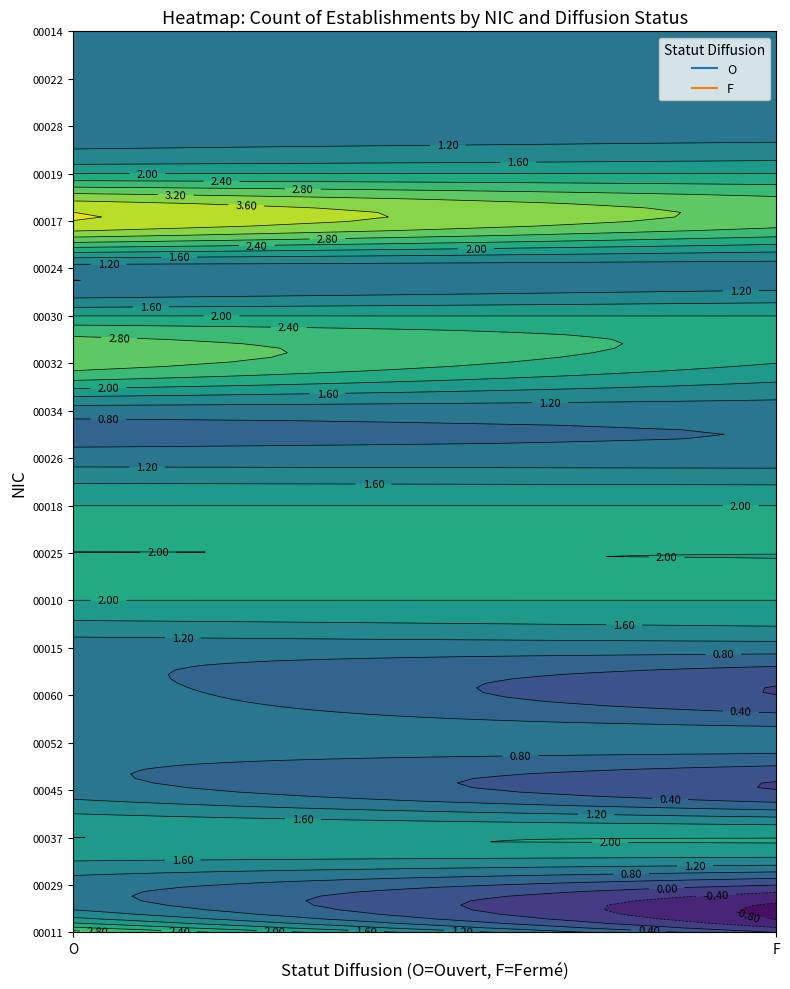

Which series changed the most between O and F?

00011